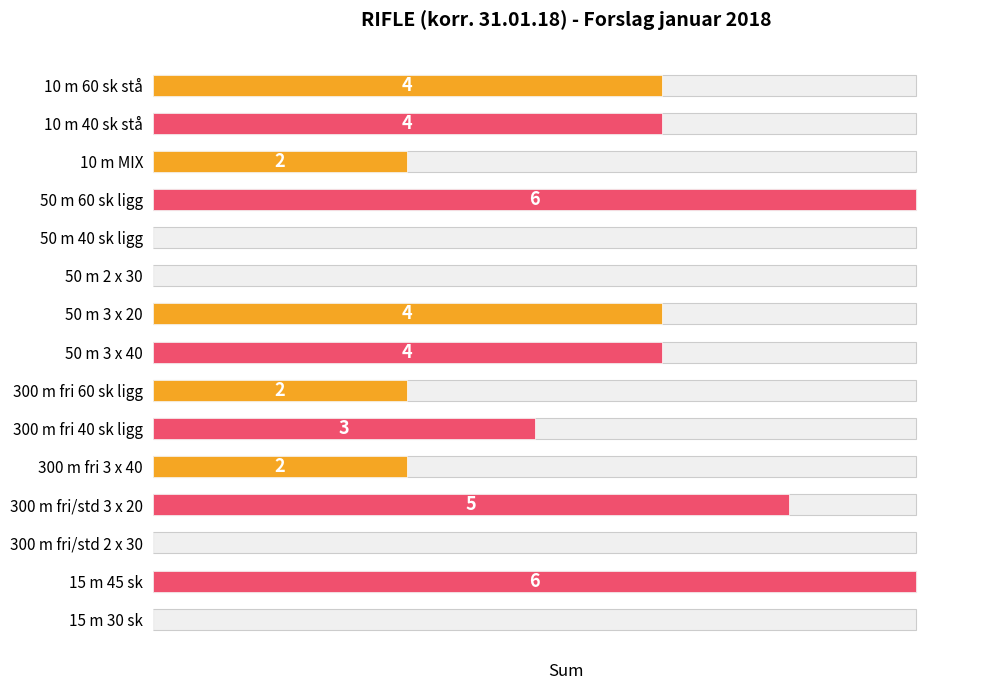

How many bars are there in total?

15